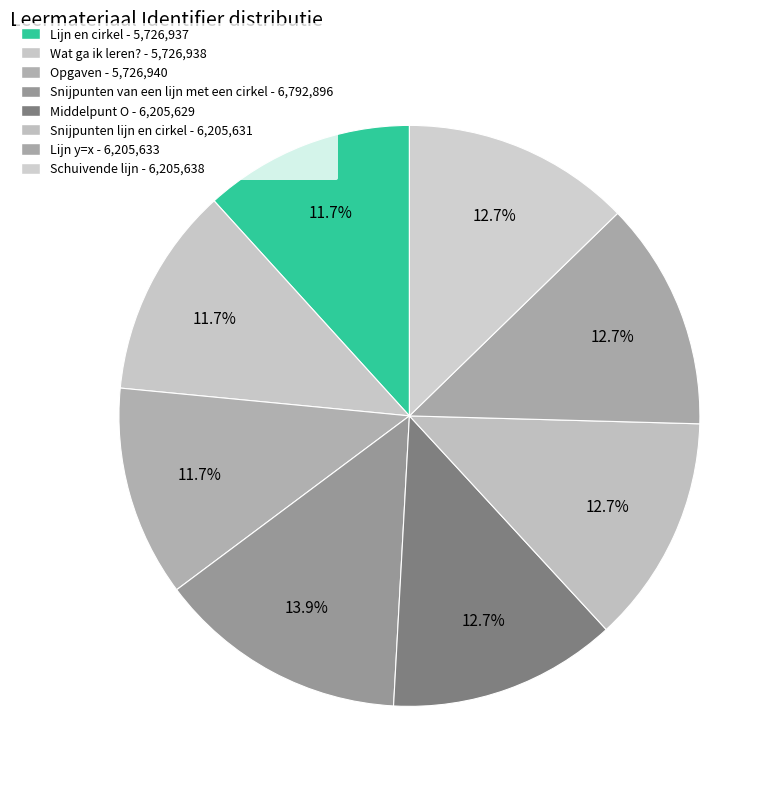

Rank the categories by value from highest to lowest.

Snijpunten van een lijn met een cirkel, Schuivende lijn, Lijn y=x, Snijpunten lijn en cirkel, Middelpunt O, Opgaven, Wat ga ik leren?, Lijn en cirkel